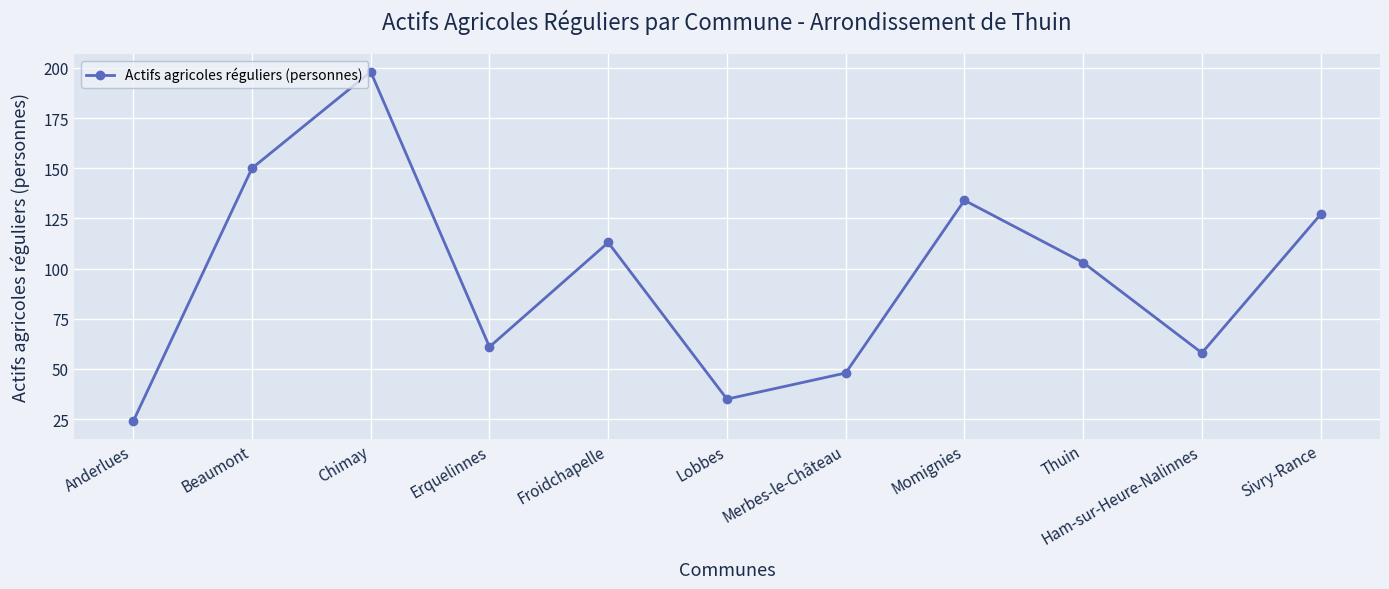

What is the ratio of the value at Momignies to the value at Lobbes?

3.8